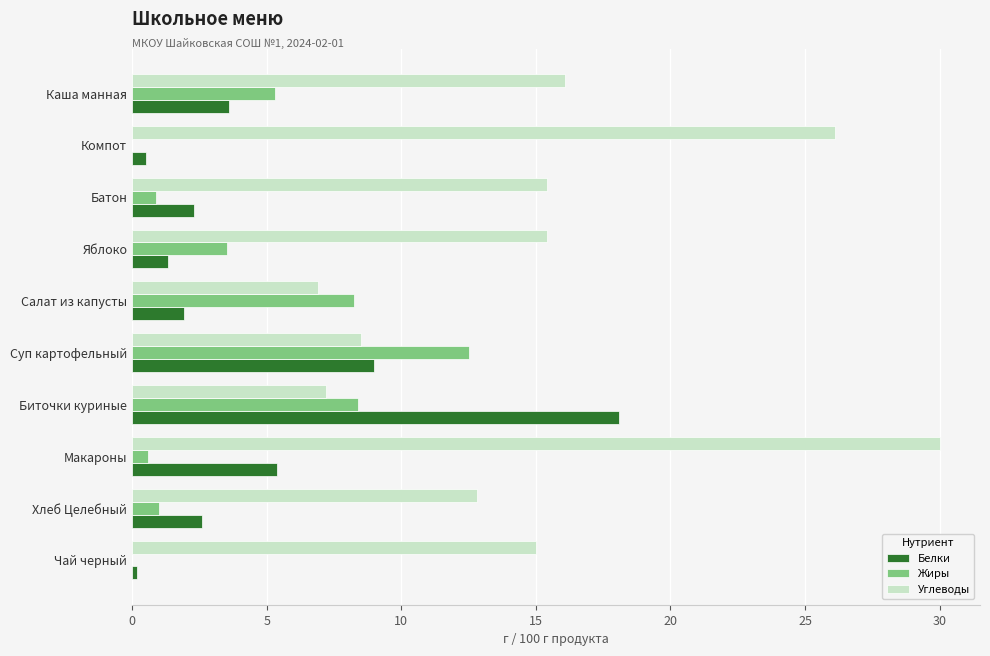

How many distinct data groups are displayed?

3